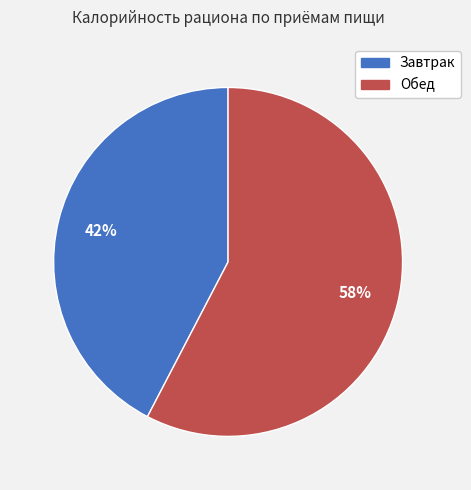

What percentage is the Завтрак slice, to the nearest percent?

42%